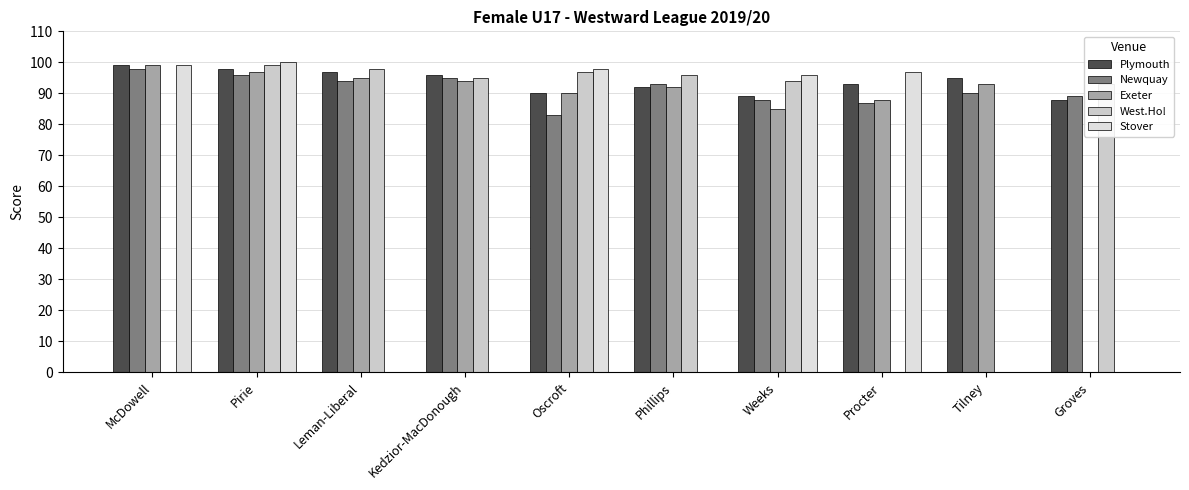

How many groups of bars are there?

10